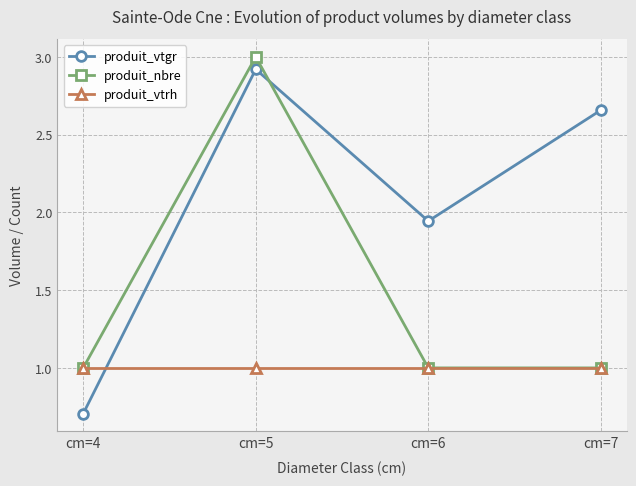

What is the maximum value for produit_vtgr?

2.9